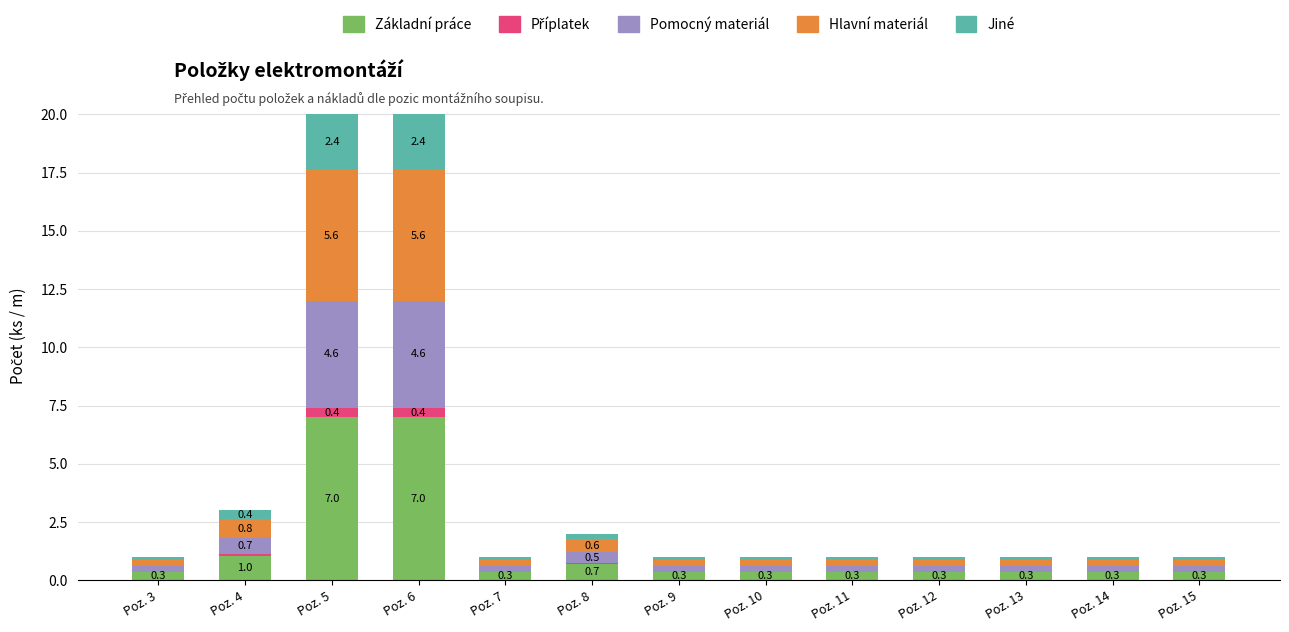

True or false: Základní práce has a value of 0.3 at Poz. 15.

True